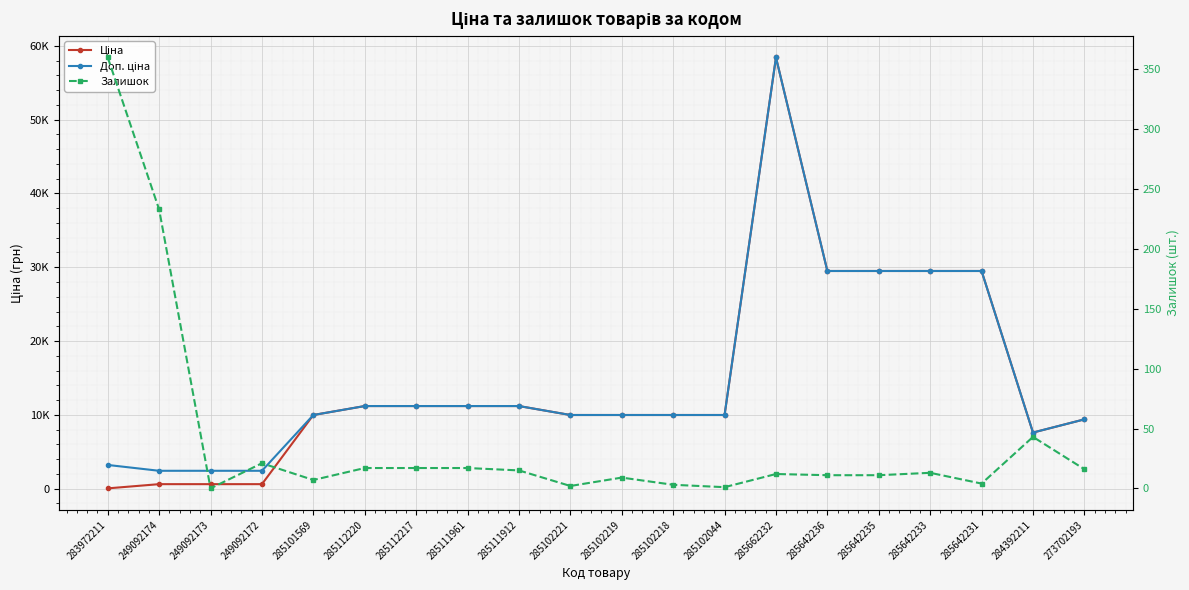

True or false: Доп. ціна and Залишок cross at least once.

False